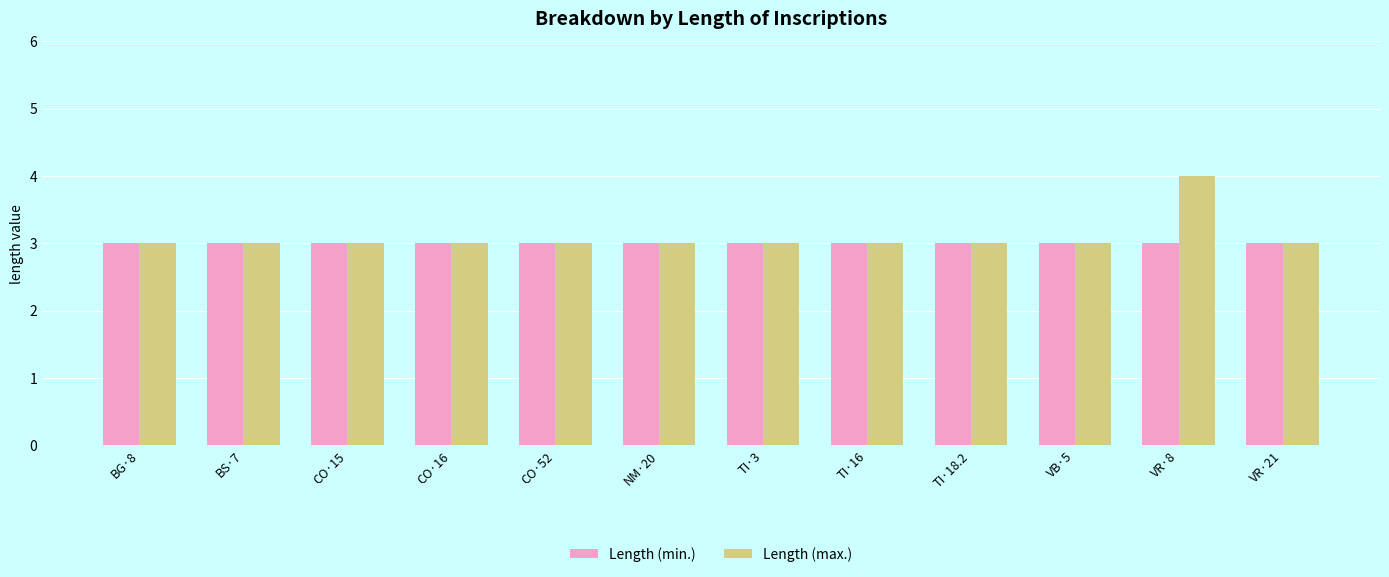

Which series has the largest range (max minus min)?

Length (max.)